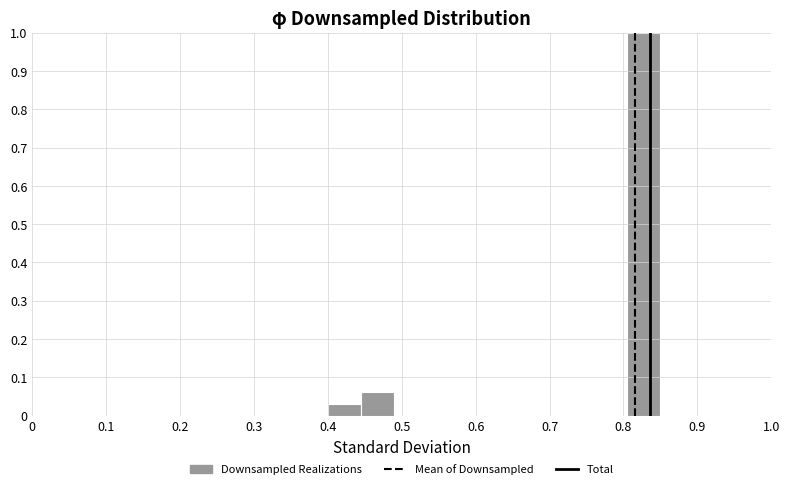

How tall is the bar that spans 0.445 to 0.490 on the x-axis? Neither the bar edges nor the heights are printed on the chart, so give them approximately, as read against the axes.

0.06